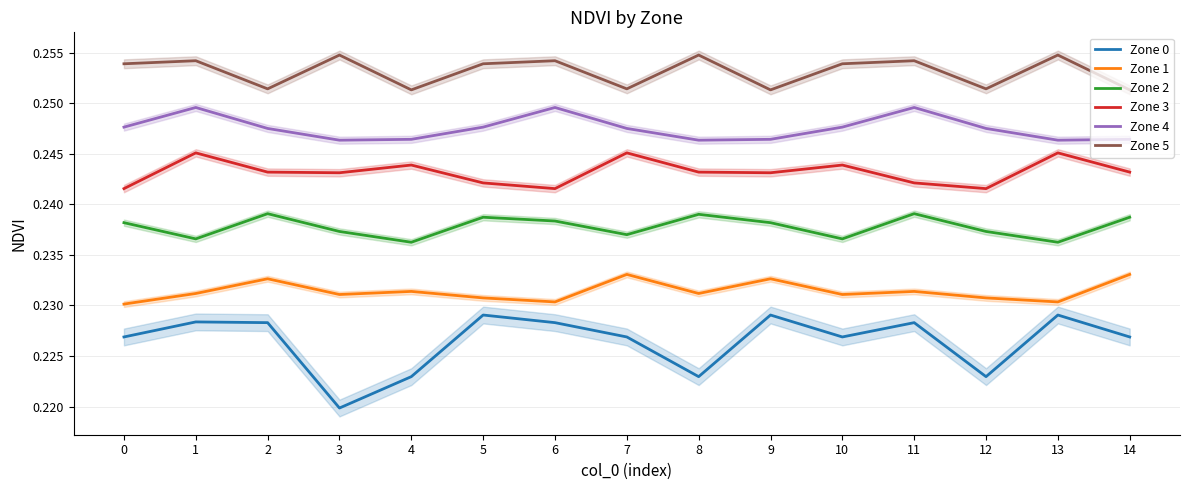

Reading left to right, extract all data points from this chart.

Zone 0: 0=0.2	1=0.2	2=0.2	3=0.2	4=0.2	5=0.2	6=0.2	7=0.2	8=0.2	9=0.2	10=0.2	11=0.2	12=0.2	13=0.2	14=0.2
Zone 1: 0=0.2	1=0.2	2=0.2	3=0.2	4=0.2	5=0.2	6=0.2	7=0.2	8=0.2	9=0.2	10=0.2	11=0.2	12=0.2	13=0.2	14=0.2
Zone 2: 0=0.2	1=0.2	2=0.2	3=0.2	4=0.2	5=0.2	6=0.2	7=0.2	8=0.2	9=0.2	10=0.2	11=0.2	12=0.2	13=0.2	14=0.2
Zone 3: 0=0.2	1=0.2	2=0.2	3=0.2	4=0.2	5=0.2	6=0.2	7=0.2	8=0.2	9=0.2	10=0.2	11=0.2	12=0.2	13=0.2	14=0.2
Zone 4: 0=0.2	1=0.2	2=0.2	3=0.2	4=0.2	5=0.2	6=0.2	7=0.2	8=0.2	9=0.2	10=0.2	11=0.2	12=0.2	13=0.2	14=0.2
Zone 5: 0=0.3	1=0.3	2=0.3	3=0.3	4=0.3	5=0.3	6=0.3	7=0.3	8=0.3	9=0.3	10=0.3	11=0.3	12=0.3	13=0.3	14=0.3